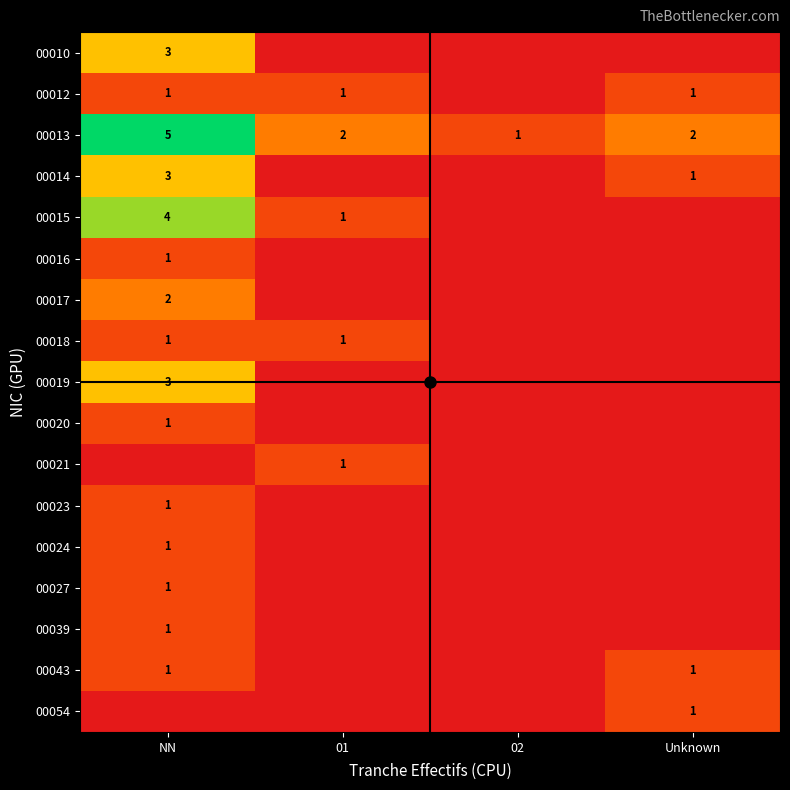

How many values in the 00013 series are below 2?

1